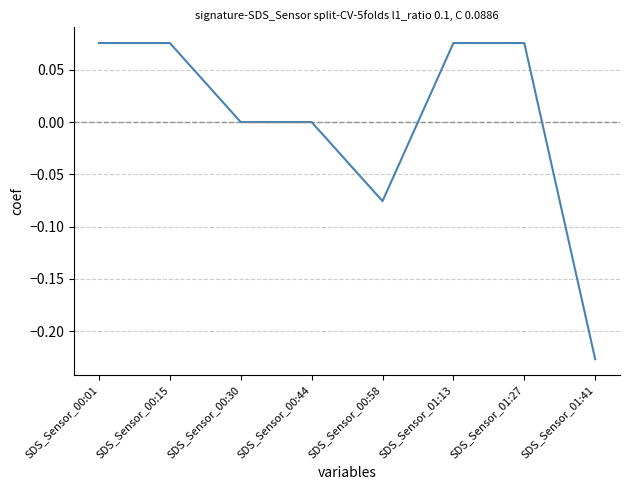

Is it true that the value at SDS_Sensor_00:44 is -0.1?

False